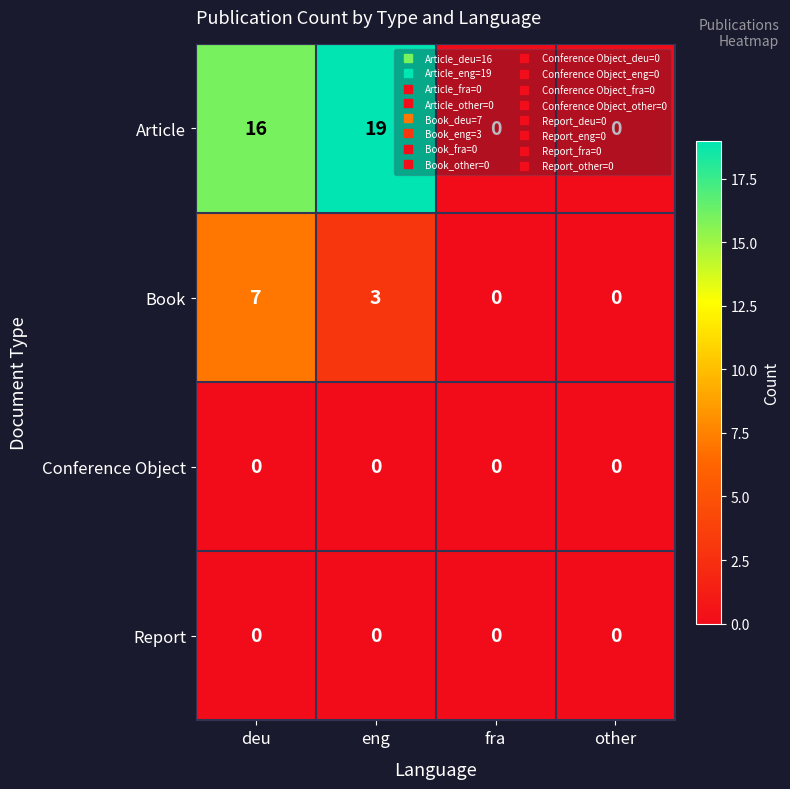

At which category is the sum across all series the highest?

deu